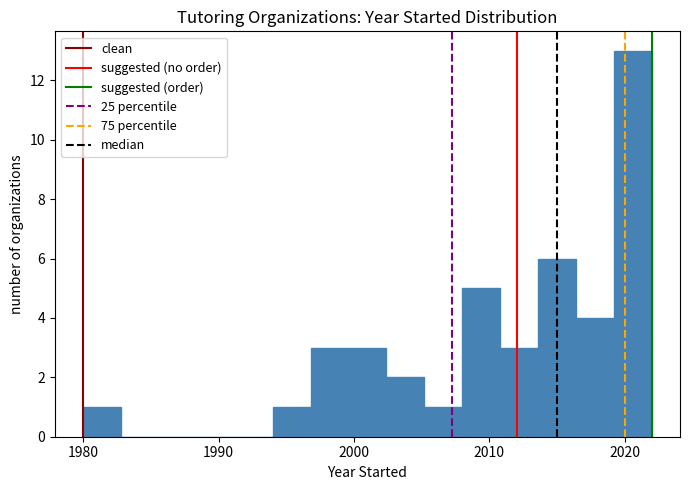

Read against the x-axis, roughly where is the centre of the tallest bar?

2021